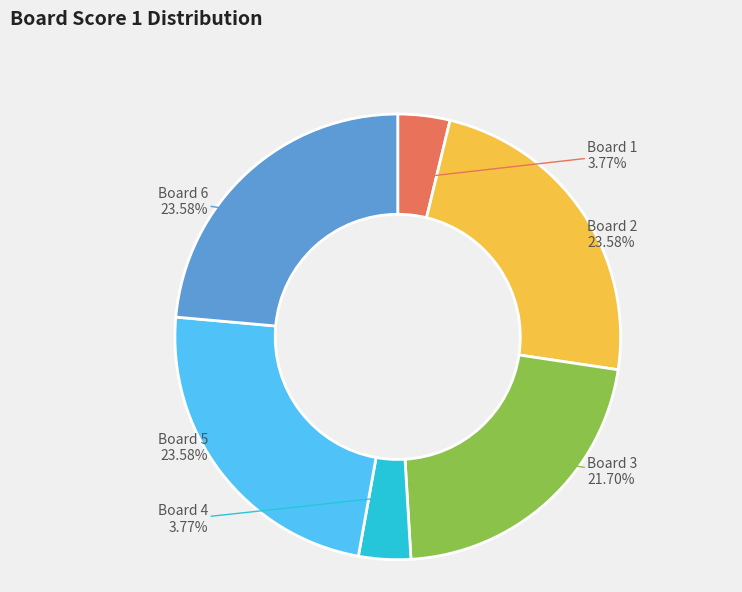

Do Board 6 and Board 2 together represent more than half of the pie?

No